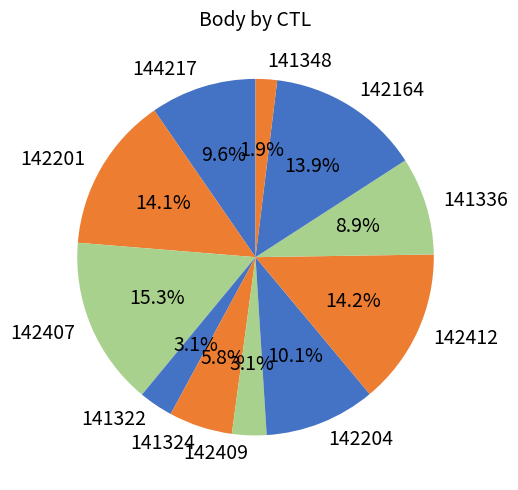

Is the sum of 142164 and 142204 greater than half?

No